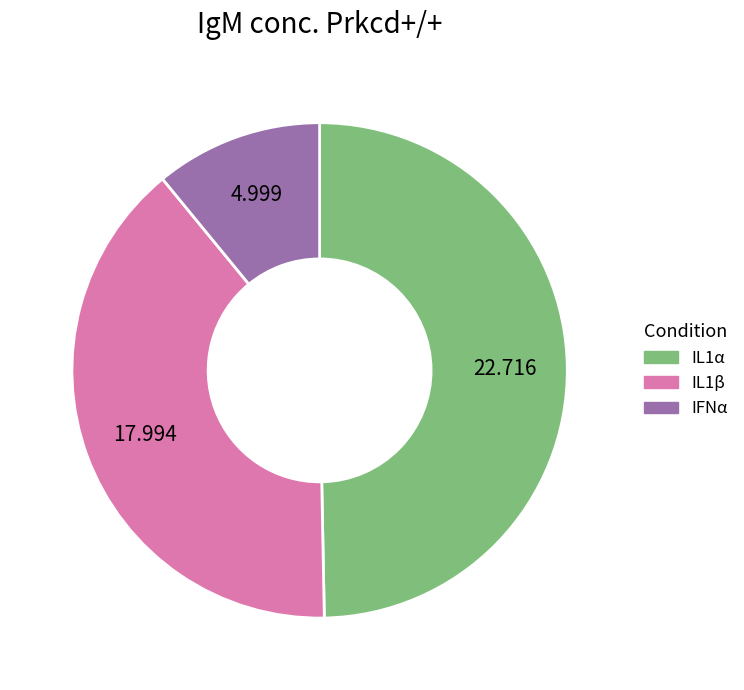

Count the number of slices in the pie.

3